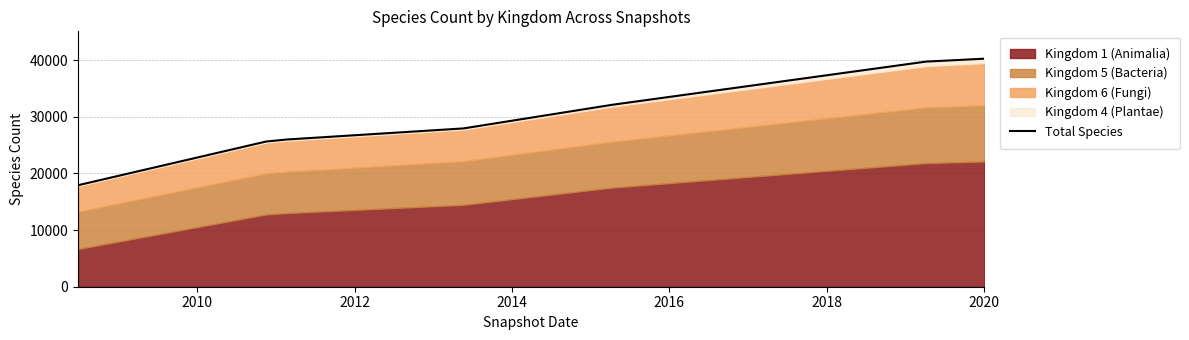

The value at 2010 is 7713. True or false?

False